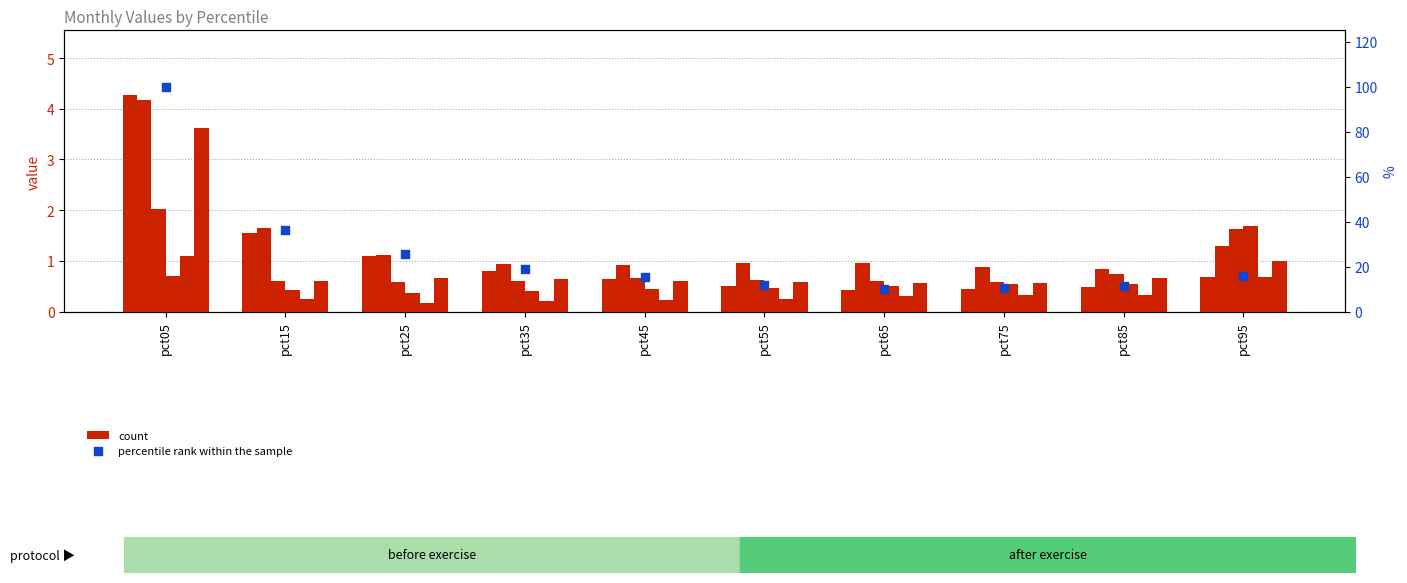

Which series has the largest Y range (max minus min)?

percentile rank within the sample